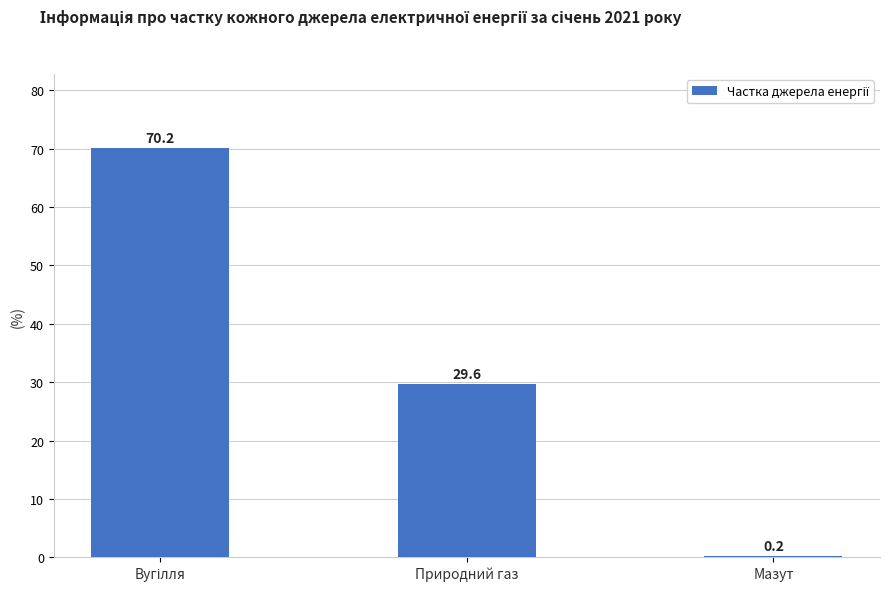

Where is the data nearest to the value 35?

Природний газ